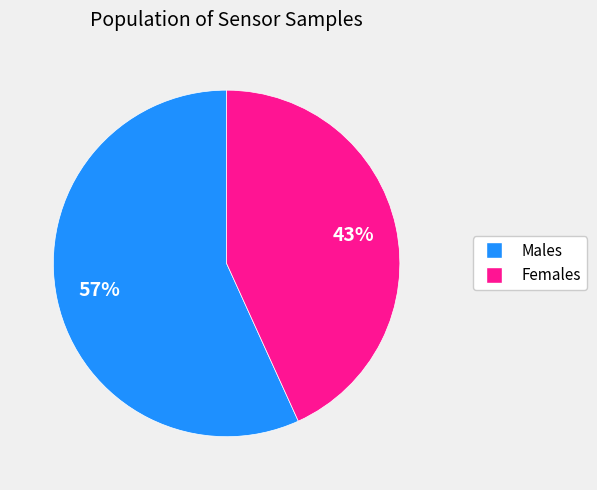

To the nearest percent, what is the average slice percentage?

50%